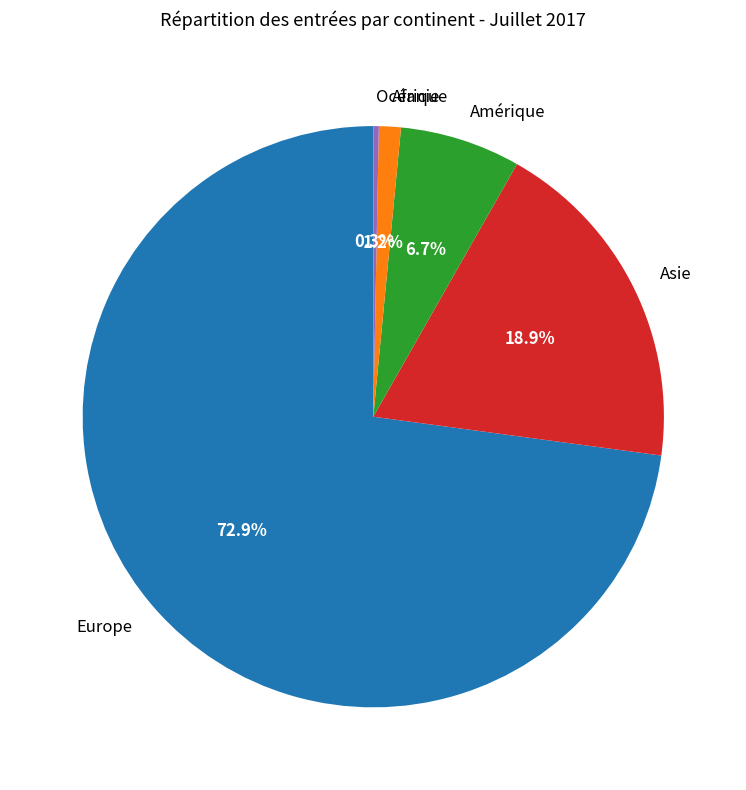

Between Amérique and Océanie, which is larger?

Amérique